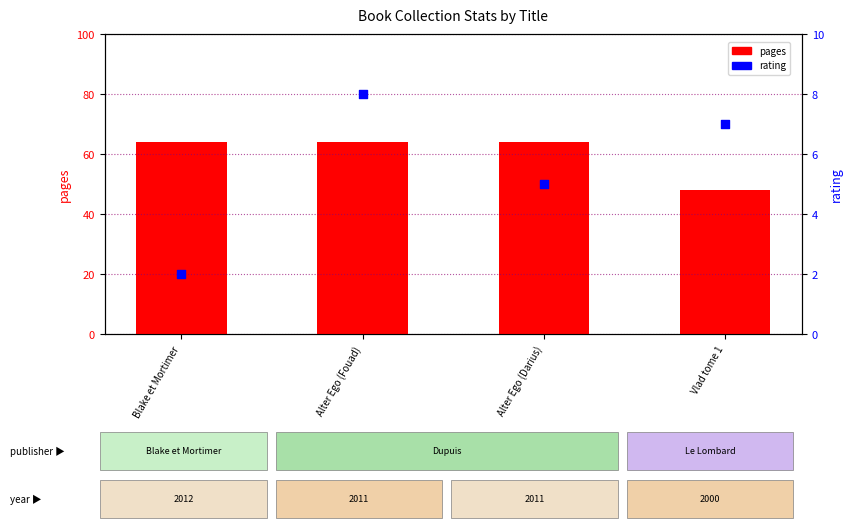

What are all the series names shown in the legend?

pages, rating